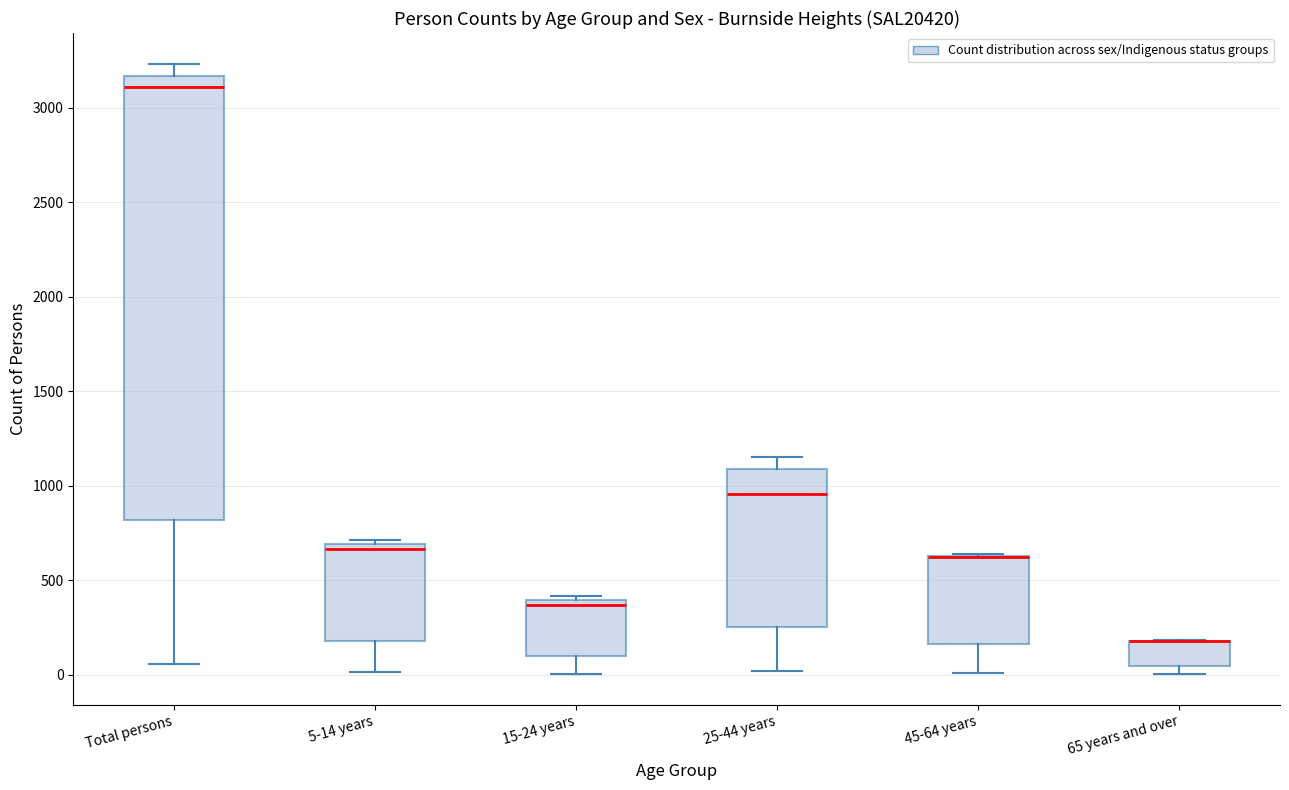

Comparing the boxes themselves (not the whiskers), which one is the tallest?

Total persons